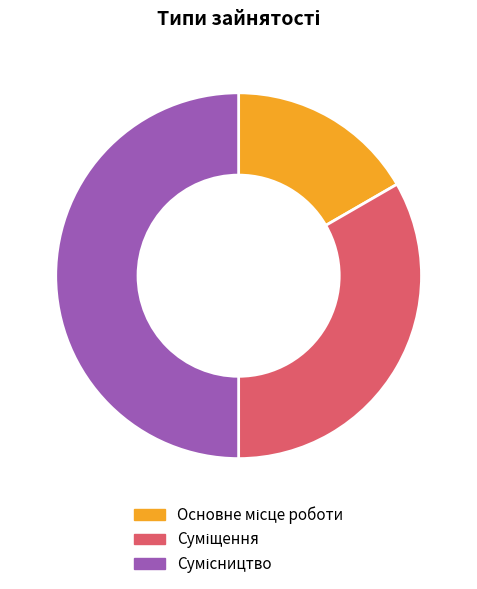

To the nearest percent, what is the difference between the largest and smallest slice percentages?

33%